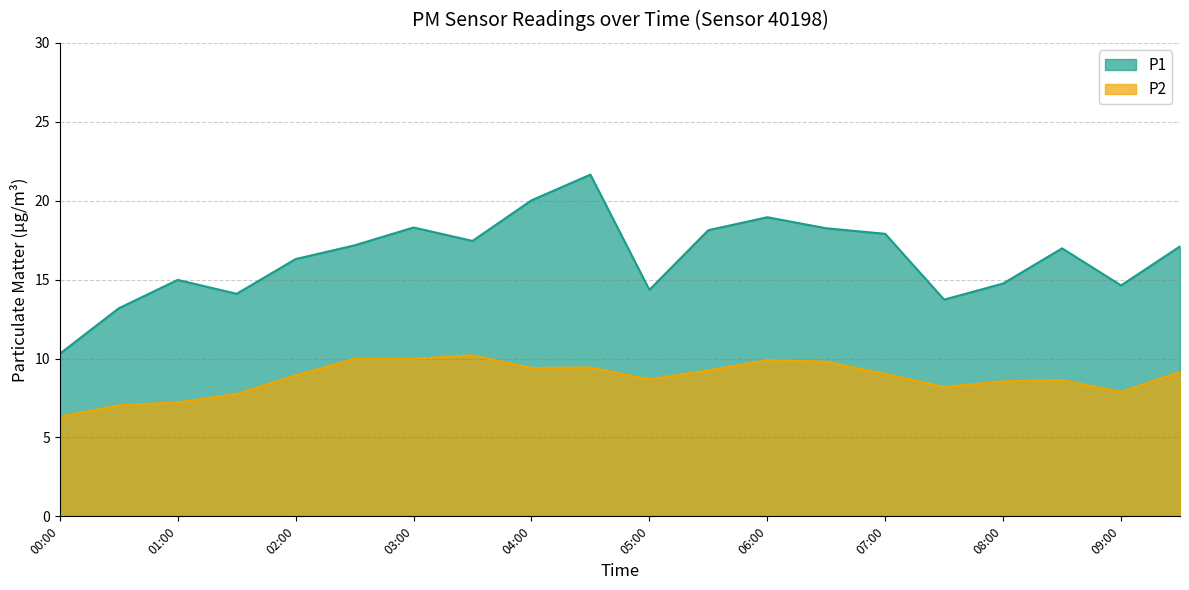

What is the approximate value of P1 at 03:00?

18.3